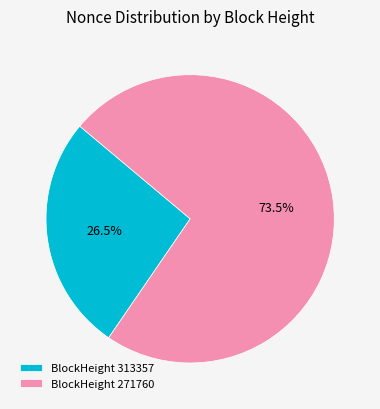

What is the smallest slice in the pie chart?

BlockHeight 313357